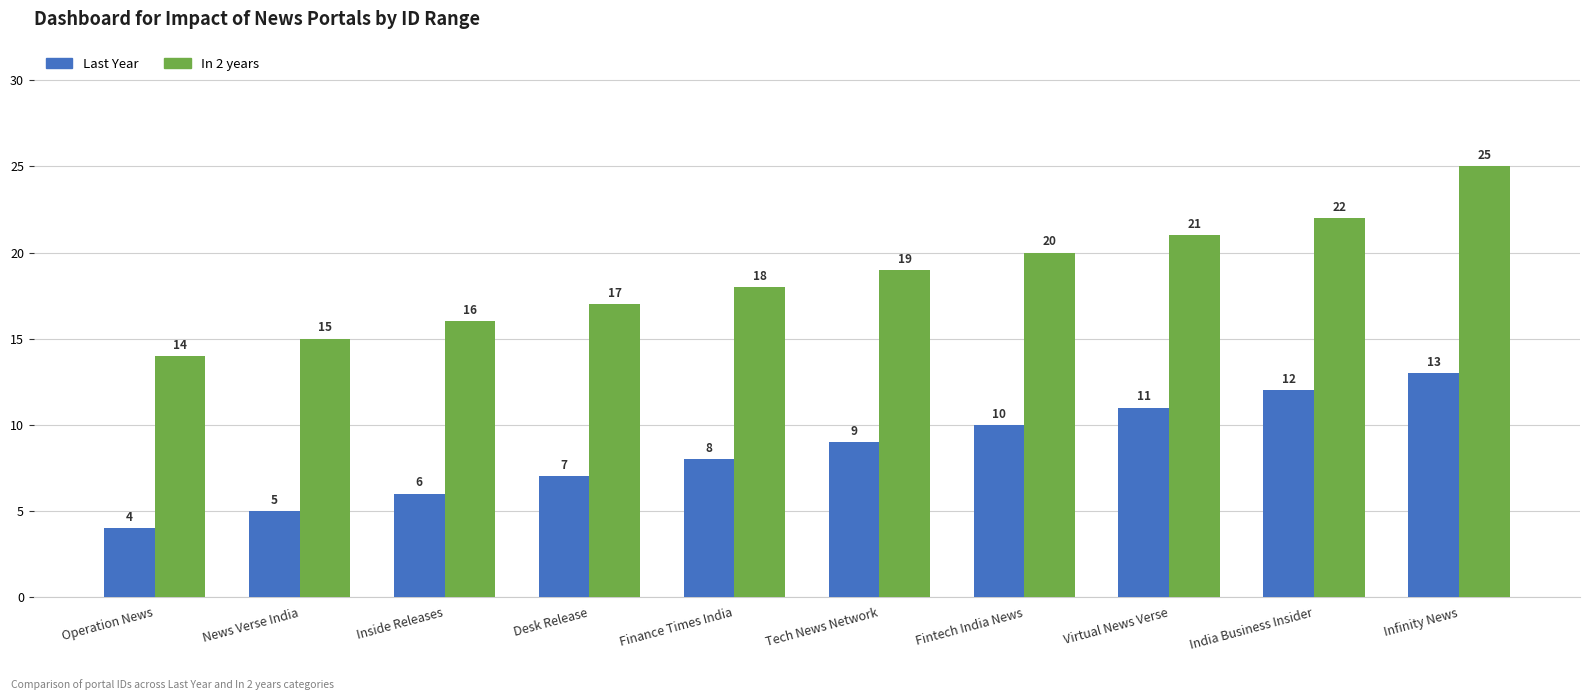

What is the difference between the highest and lowest values at Inside Releases?

10